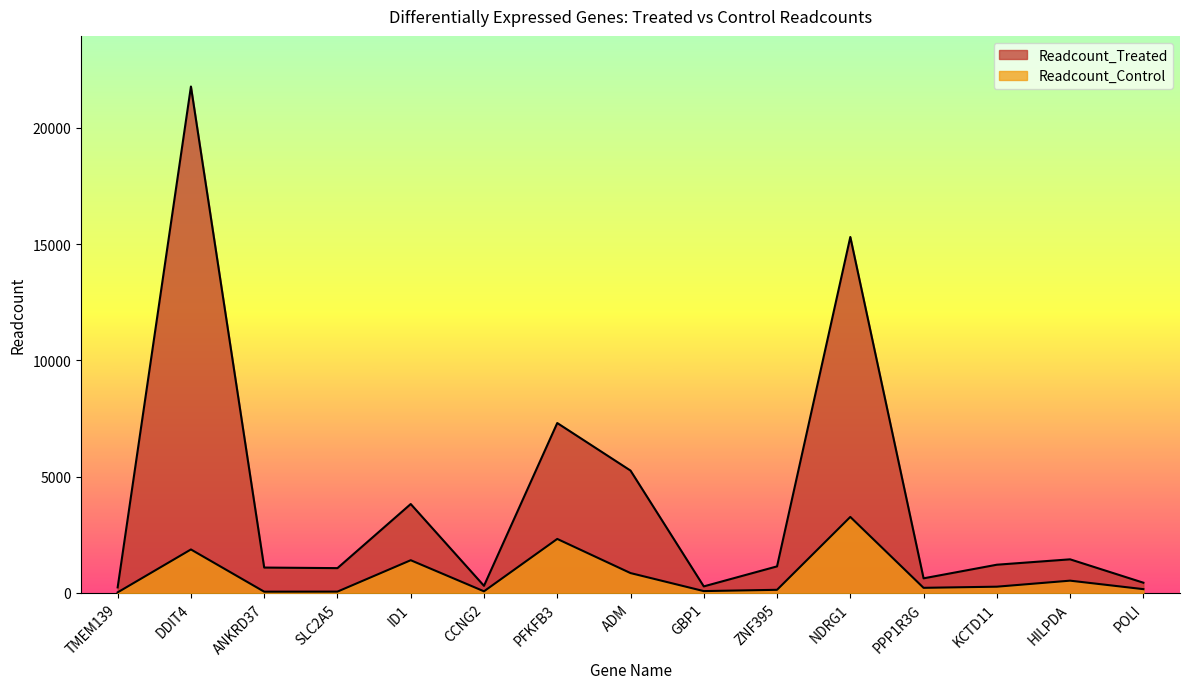

At which category does the chart reach its minimum across all series?

TMEM139